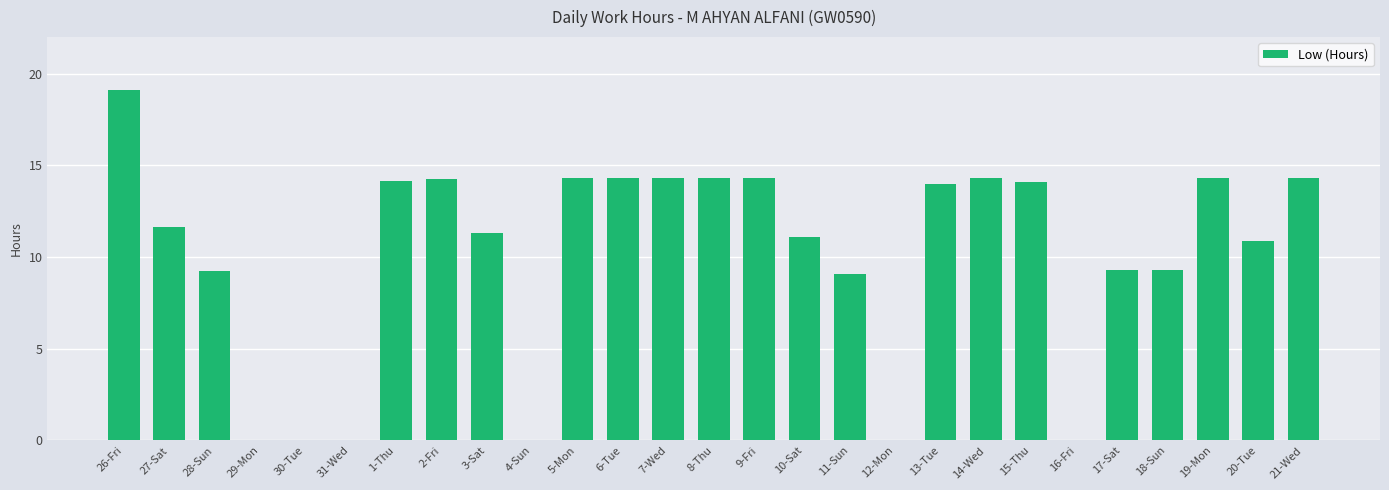

At which category does the chart reach its peak across all series?

26-Fri